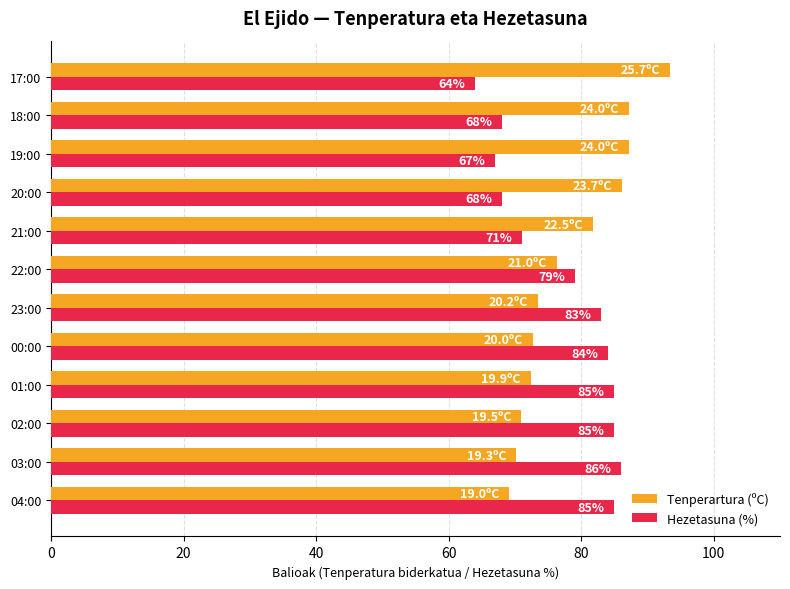

At how many categories does at least one series exceed 82?

10